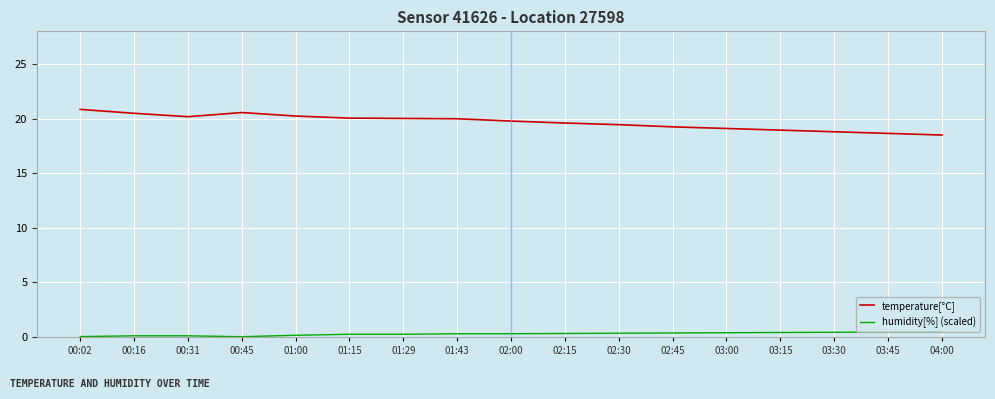

Is this an area chart (filled region under the line)?

No